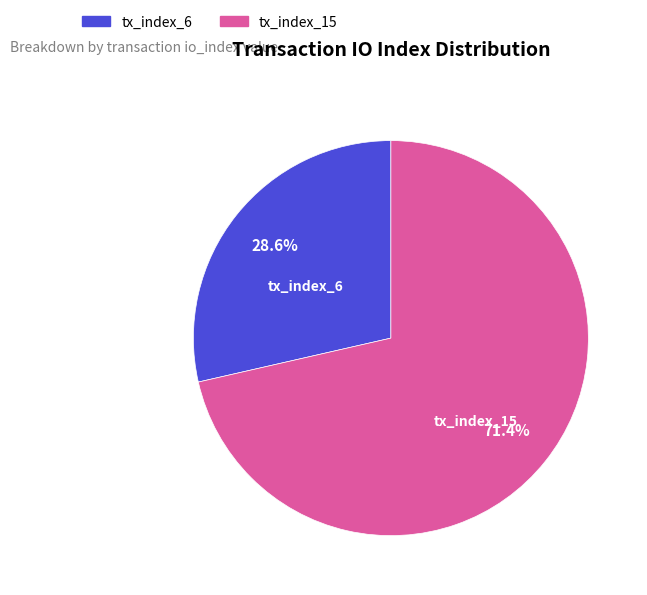

How many segments does this pie chart have?

2